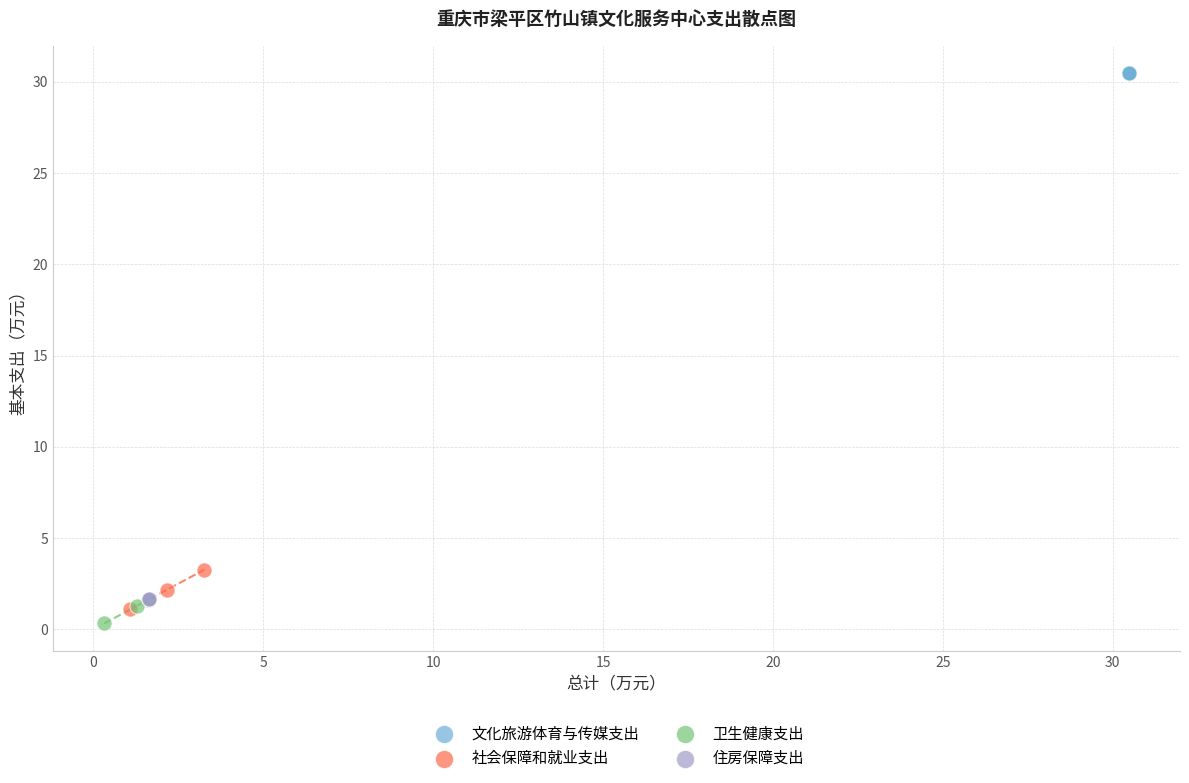

Which series reaches the minimum Y coordinate?

卫生健康支出